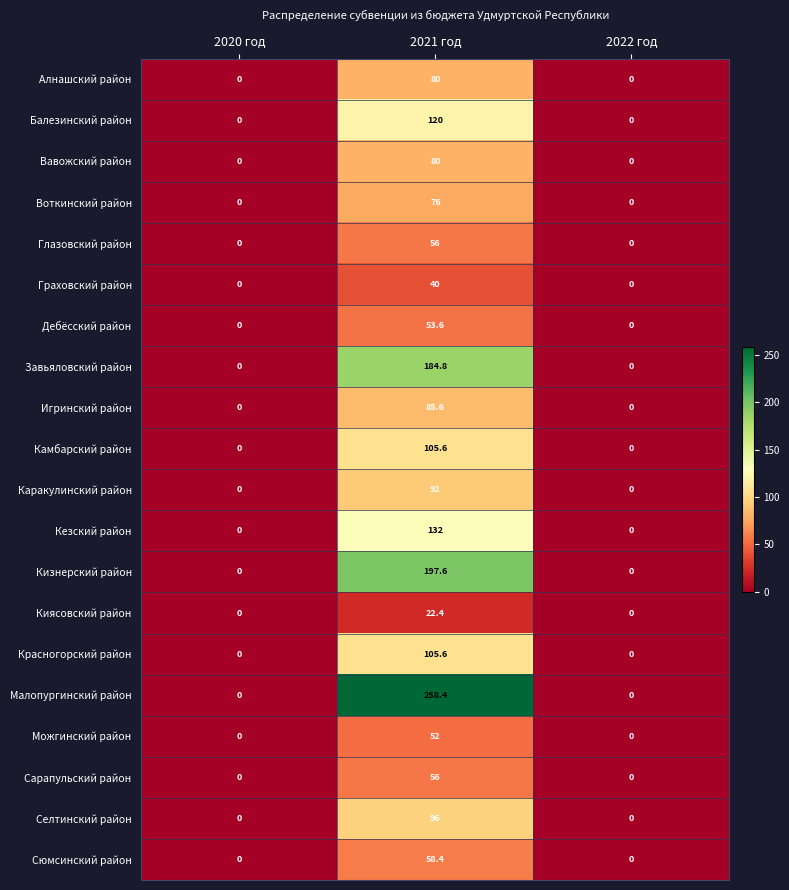

Count the number of data series in this chart.

20